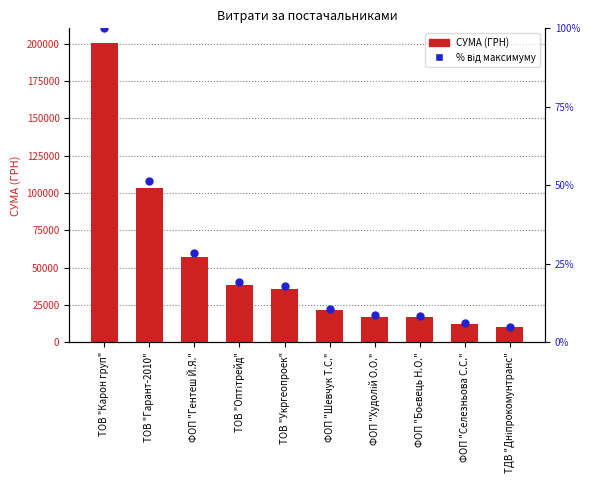

What is the total value across all series at ФОП "Шевчук Т.С."?

21591.8